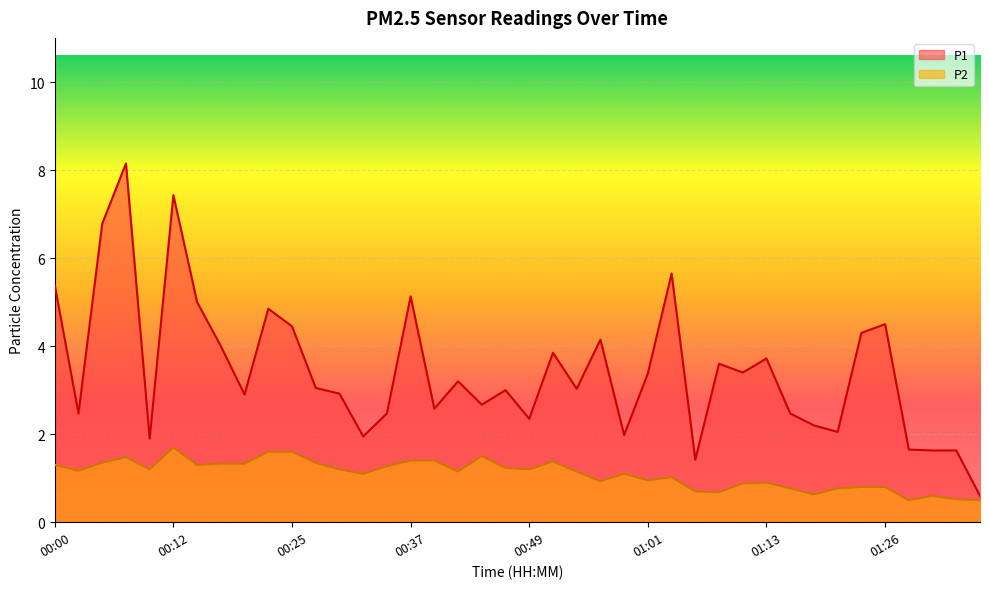

Reading left to right, extract all data points from this chart.

P1: 5.4	2.5	6.8	8.2	1.9	7.4	5.0	4.0	2.9	4.8	4.5	3.0	2.9	1.9	2.5	5.1	2.6	3.2	2.7	3.0	2.4	3.9	3.0	4.2	2.0	3.4	5.7	1.4	3.6	3.4	3.7	2.5	2.2	2.0	4.3	4.5	1.6	1.6	1.6	0.6
P2: 1.3	1.2	1.4	1.5	1.2	1.7	1.3	1.3	1.3	1.6	1.6	1.4	1.2	1.1	1.3	1.4	1.4	1.1	1.5	1.2	1.2	1.4	1.1	0.9	1.1	0.9	1.0	0.7	0.7	0.9	0.9	0.8	0.6	0.8	0.8	0.8	0.5	0.6	0.5	0.5